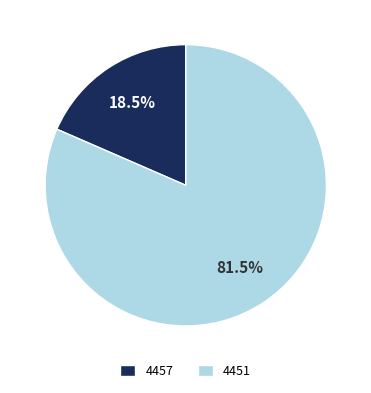

Is there a majority slice in this chart?

Yes